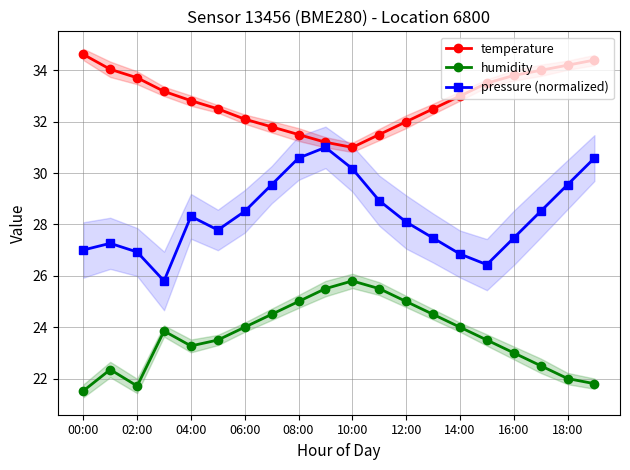

What is the maximum value for temperature?

34.6